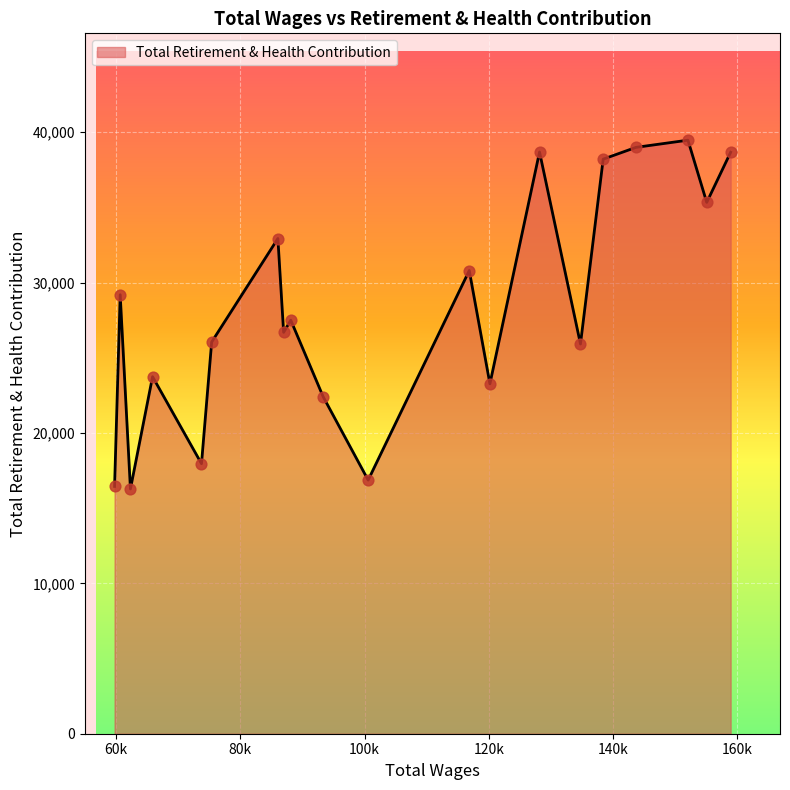

What is the greatest value displayed?

39468